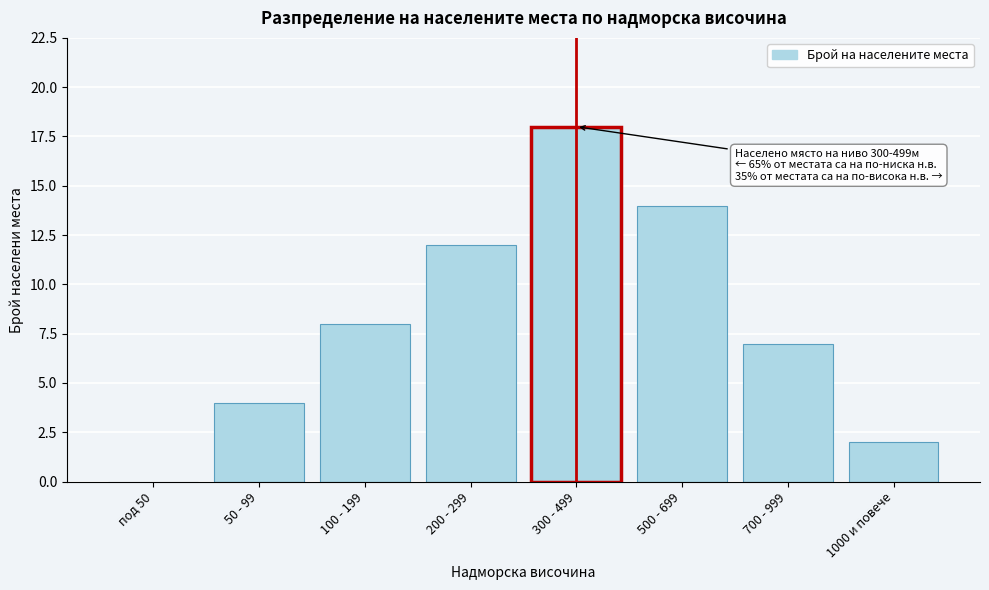

Reading right to left, what are all the values shown in this chart?

1000 и повече=2	700 - 999=7	500 - 699=14	300 - 499=18	200 - 299=12	100 - 199=8	50 - 99=4	под 50=0